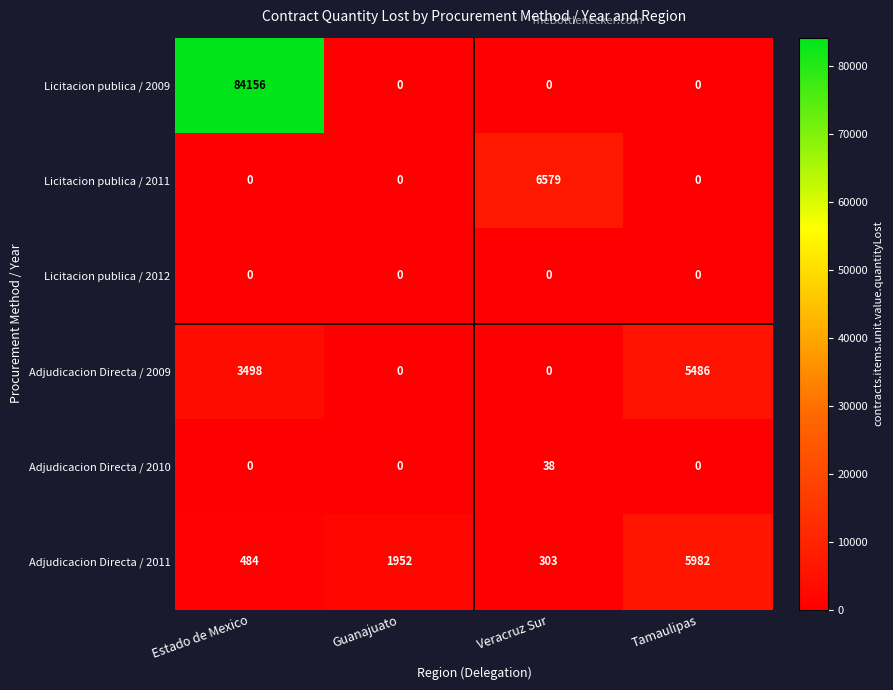

Which series has the largest range (max minus min)?

Licitacion publica / 2009